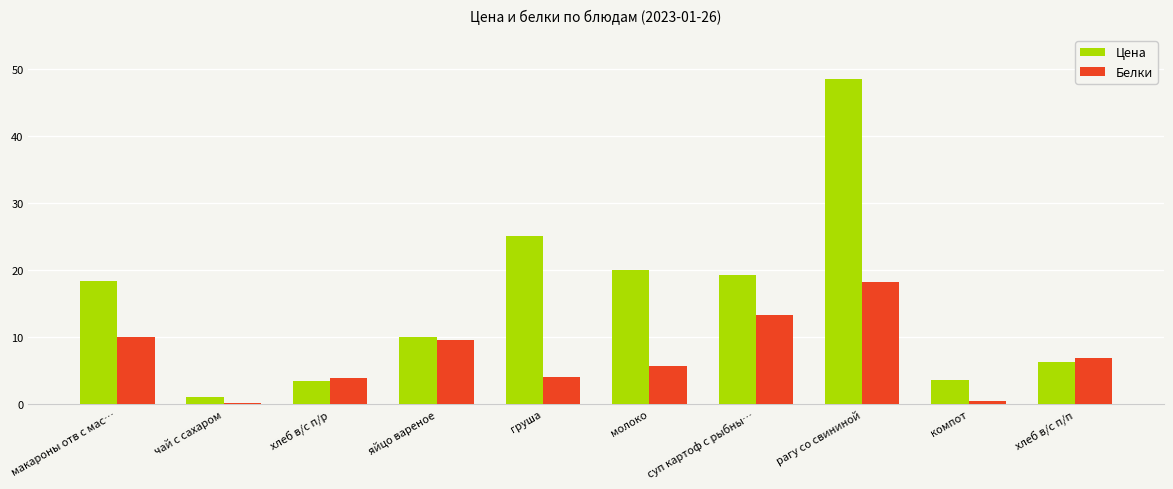

What position from the left is макароны отв с мас…?

1